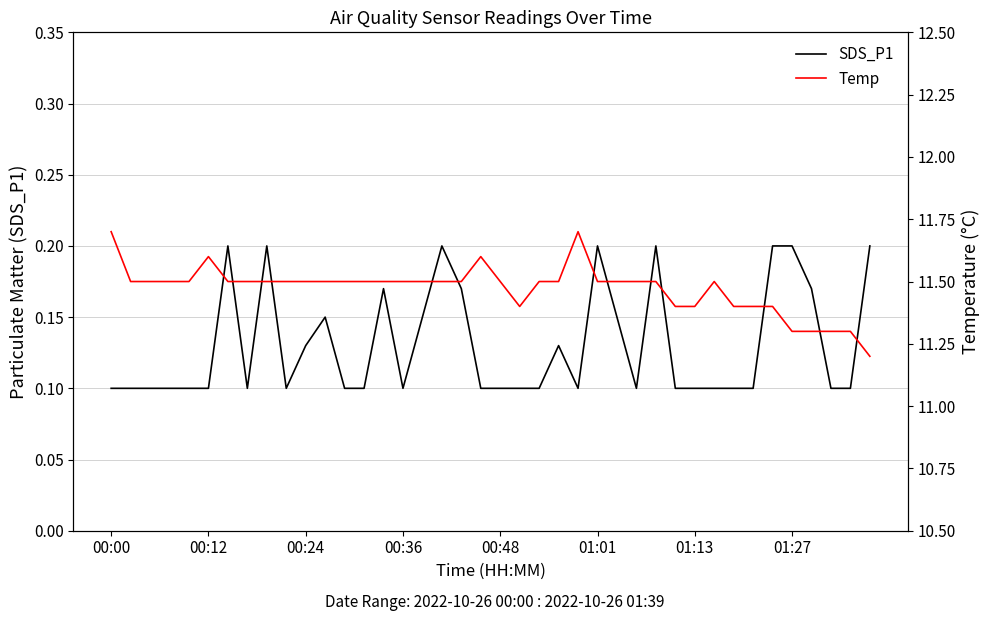

Reading right to left, what are all the values shown in this chart?

SDS_P1: 0.2	0.1	0.1	0.2	0.2	0.2	0.1	0.1	0.1	0.1	0.1	0.2	0.1	0.1	0.2	0.1	0.1	0.1	0.1	0.1	0.1	0.2	0.2	0.1	0.1	0.2	0.1	0.1	0.1	0.1	0.1	0.2	0.1	0.2	0.1	0.1	0.1	0.1	0.1	0.1
Temp: 11.2	11.3	11.3	11.3	11.3	11.4	11.4	11.4	11.5	11.4	11.4	11.5	11.5	11.5	11.5	11.7	11.5	11.5	11.4	11.5	11.6	11.5	11.5	11.5	11.5	11.5	11.5	11.5	11.5	11.5	11.5	11.5	11.5	11.5	11.6	11.5	11.5	11.5	11.5	11.7